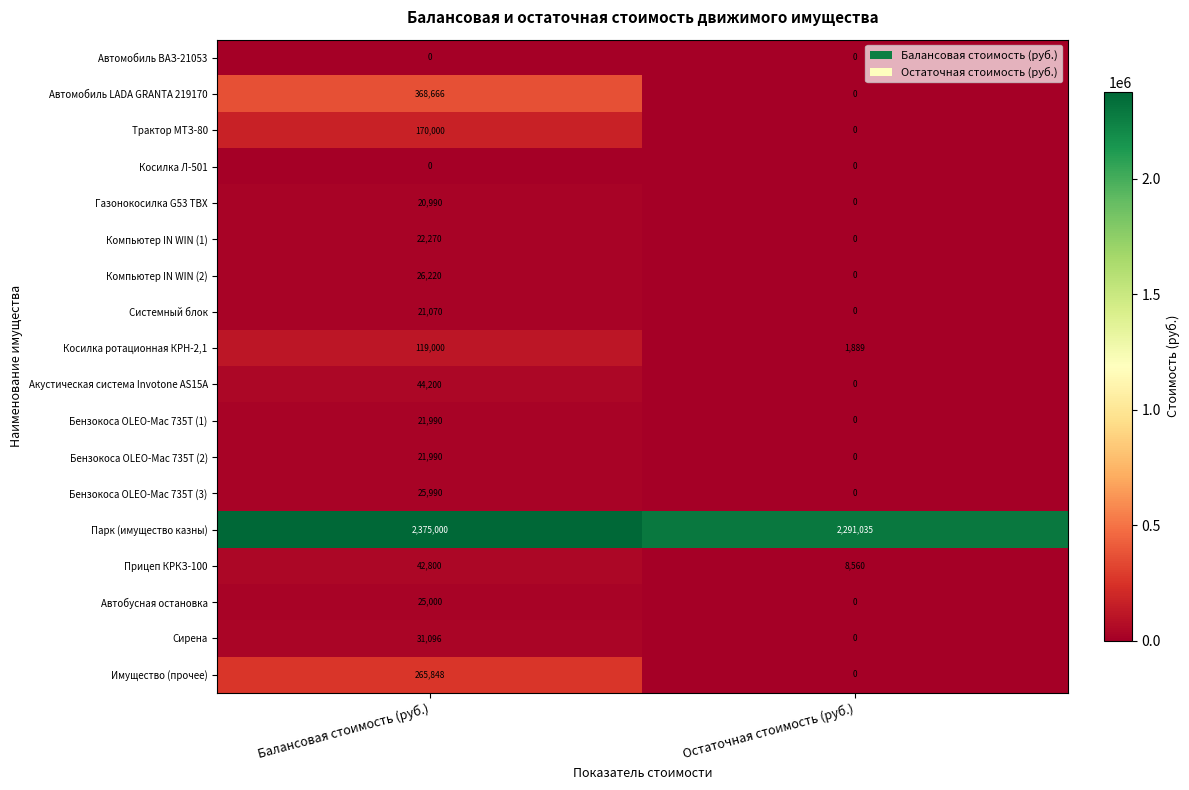

Is it true that Бензокоса OLEO-Mac 735T (2) equals -15294 at Остаточная стоимость (руб.)?

False